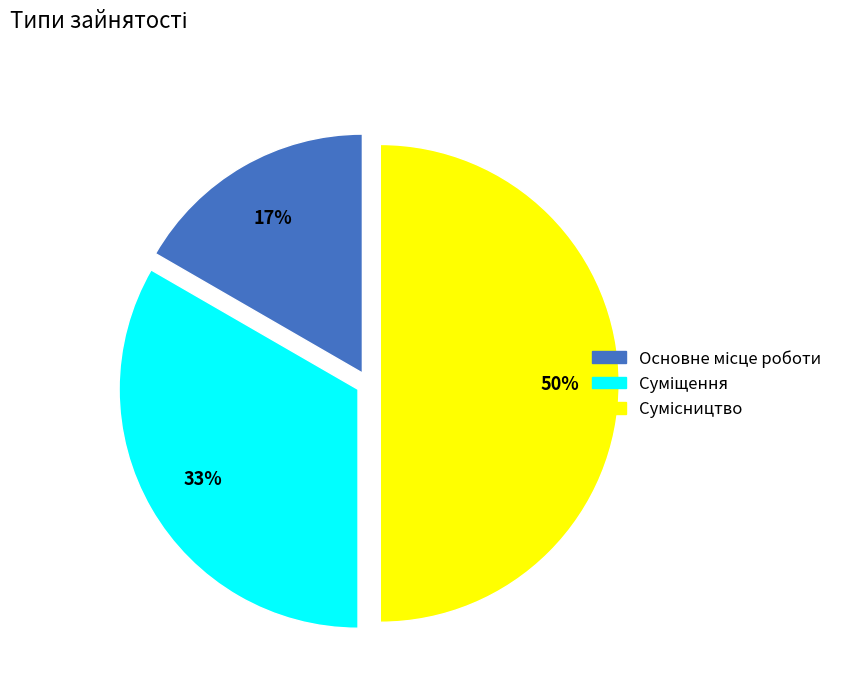

To the nearest percent, what is the difference between the largest and smallest slice percentages?

33%